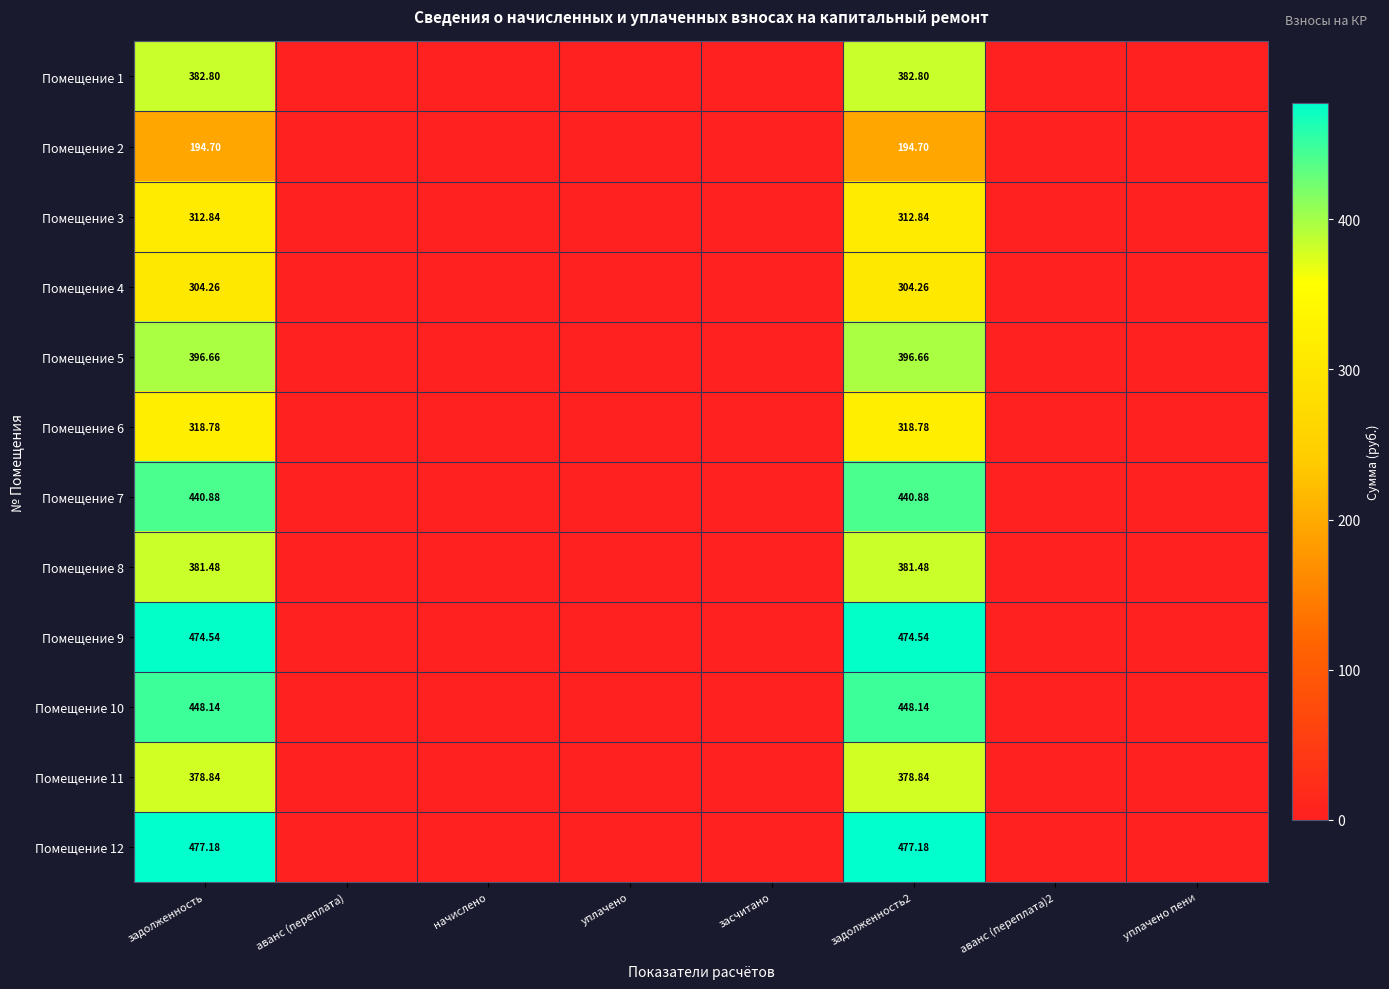

How many data points does each series have?

8